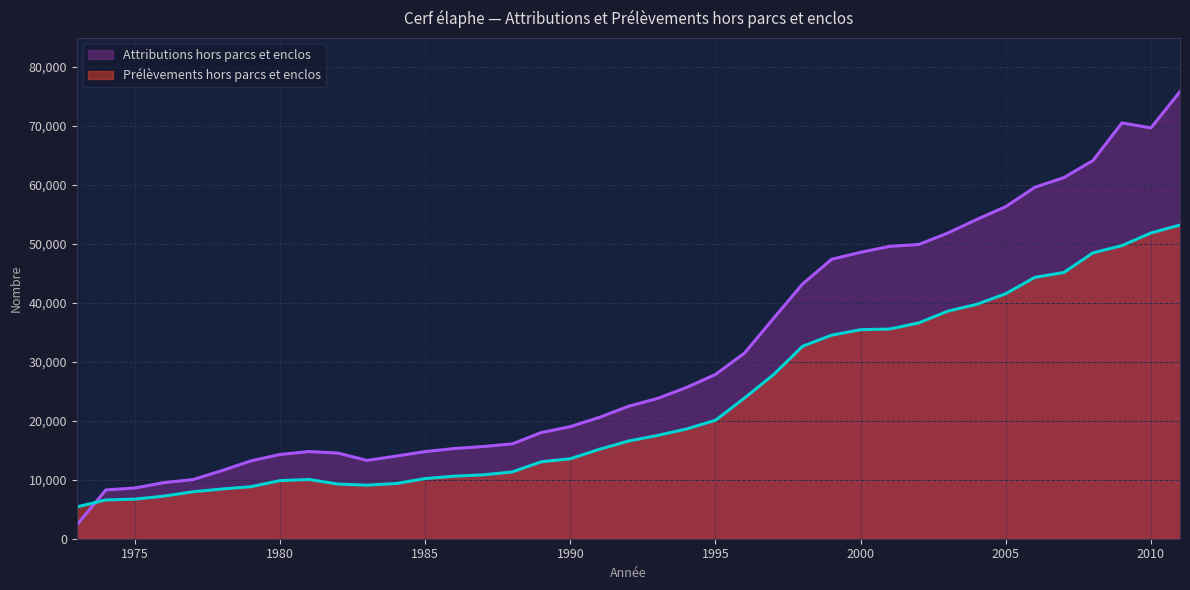

Which label corresponds to the smallest value in the chart?

1973